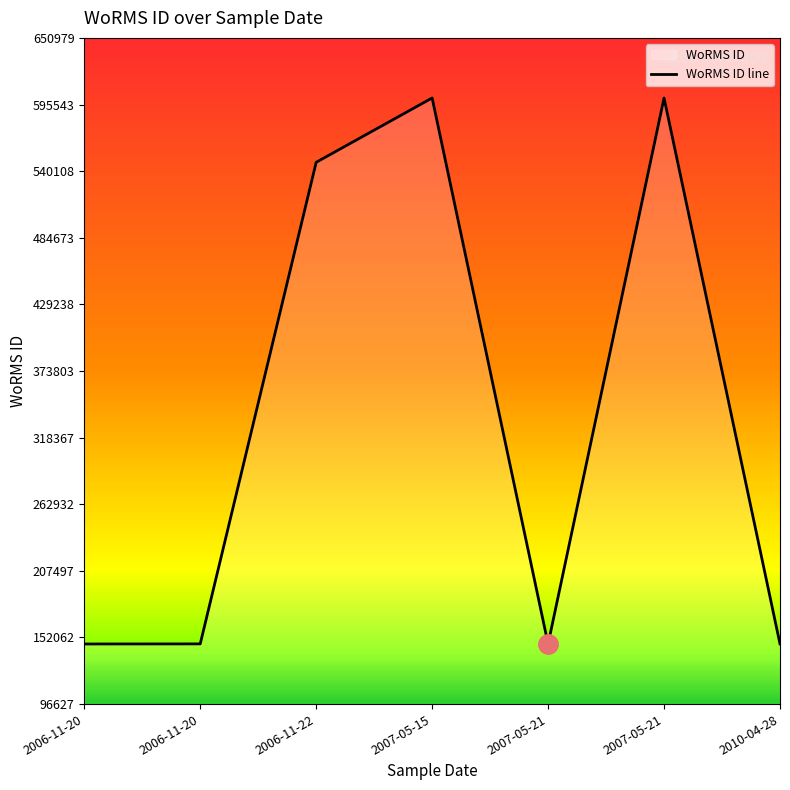

Is it true that the value at 2007-05-21 is 146627?

True